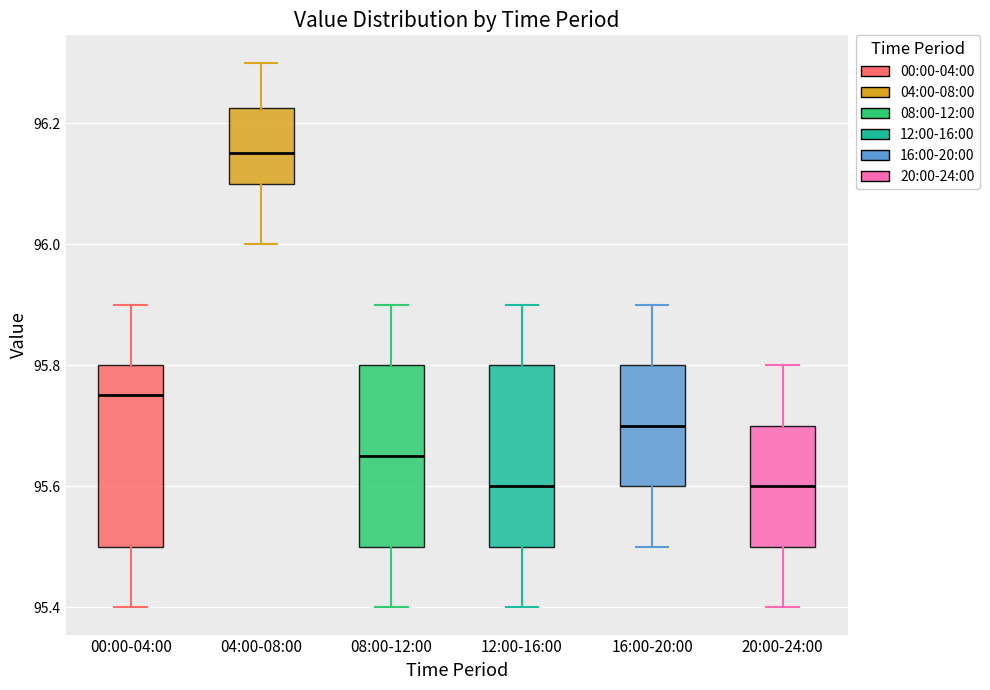

Reading left to right, transcribe this box plot: for each box, give where its median line is, the range the box spans, and where its two whiskers end, as read against the y-axis. The values are not printed on the chart, so give them approximately, as read against the axis.

00:00-04:00: median 95.76, box 95.50 to 95.80, whiskers 95.40 to 95.90
04:00-08:00: median 96.16, box 96.10 to 96.22, whiskers 96.00 to 96.30
08:00-12:00: median 95.66, box 95.50 to 95.80, whiskers 95.40 to 95.90
12:00-16:00: median 95.60, box 95.50 to 95.80, whiskers 95.40 to 95.90
16:00-20:00: median 95.70, box 95.60 to 95.80, whiskers 95.50 to 95.90
20:00-24:00: median 95.60, box 95.50 to 95.70, whiskers 95.40 to 95.80